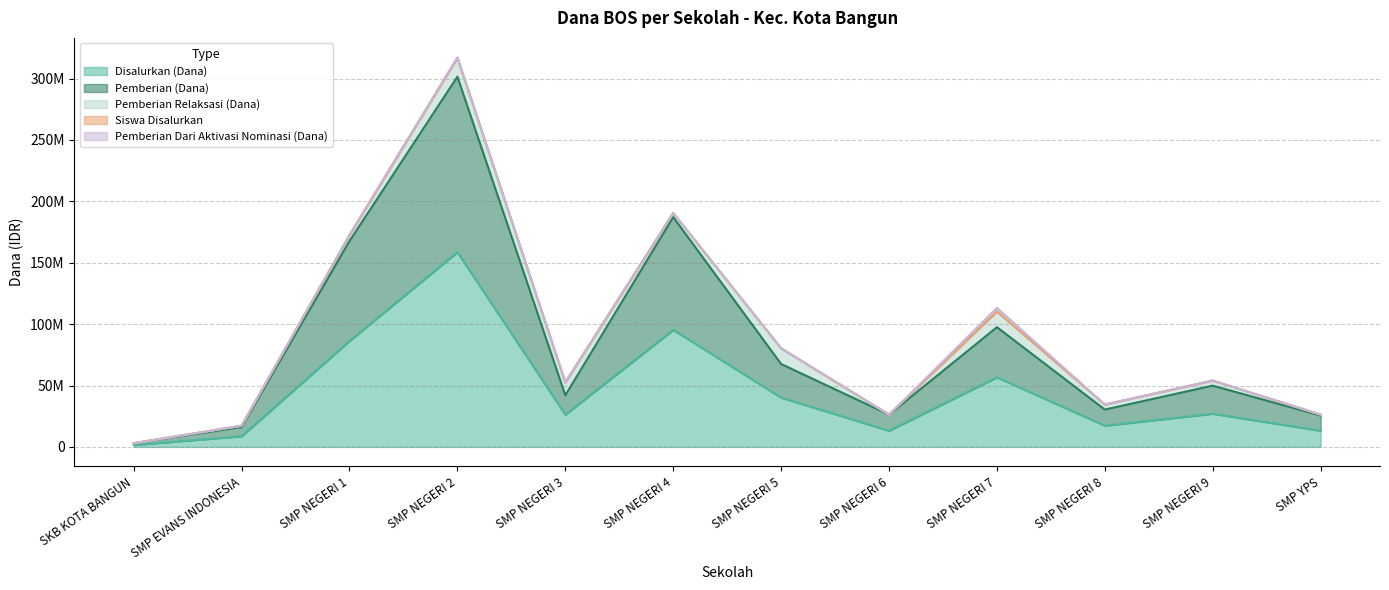

The value of Siswa Disalurkan at SMP NEGERI 4 is 190500157. True or false?

True